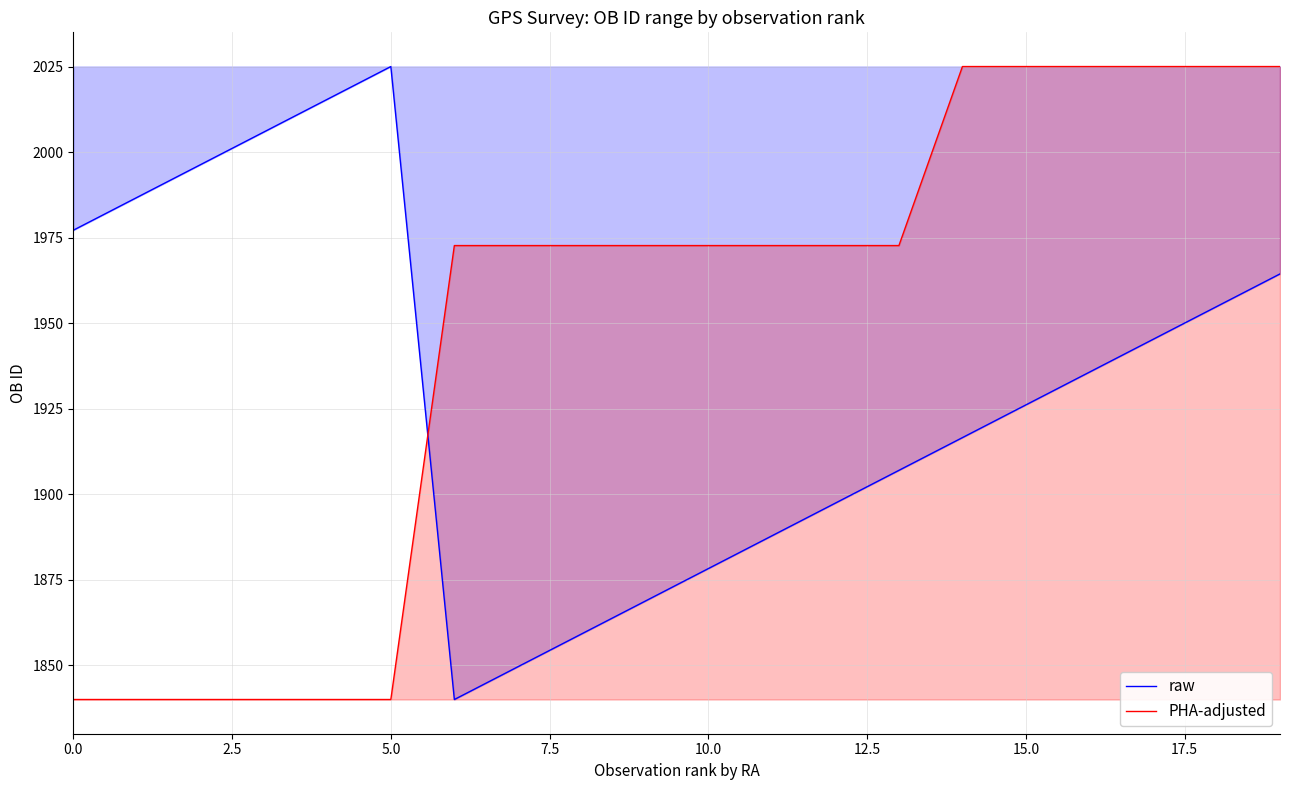

What value does the PHA-adjusted series have at 15.0?

2025.0